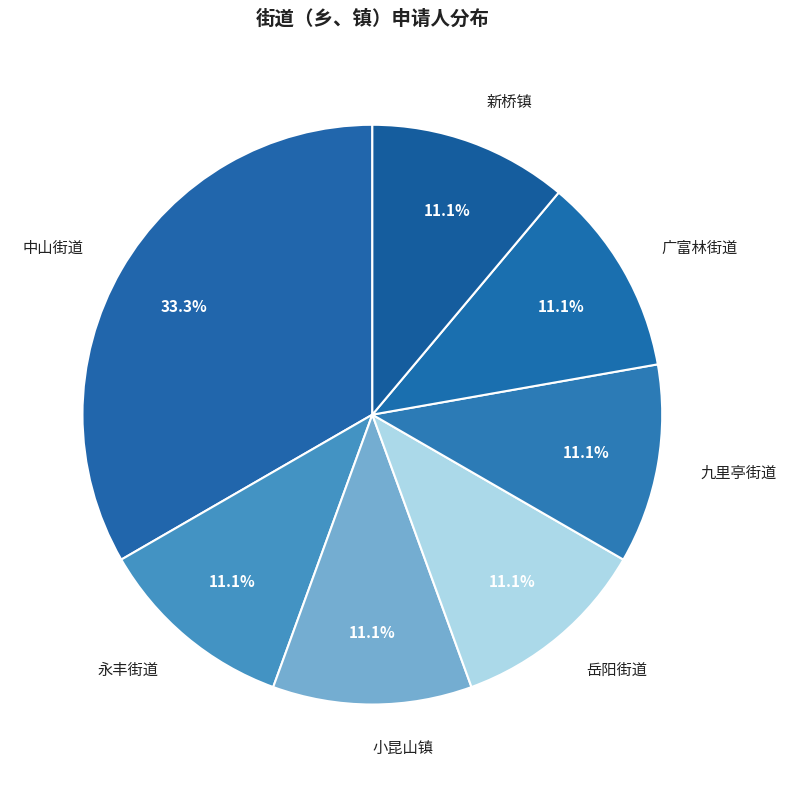

True or false: 永丰街道 accounts for 26% of the total.

False